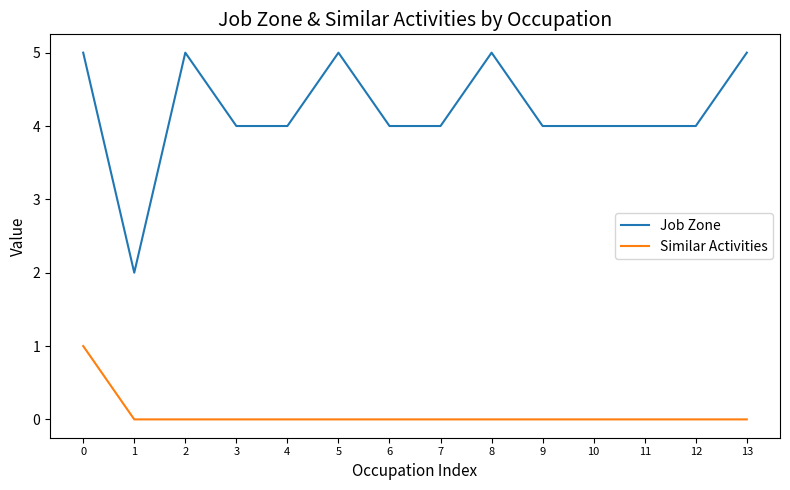

Which series has the widest spread of values?

Job Zone